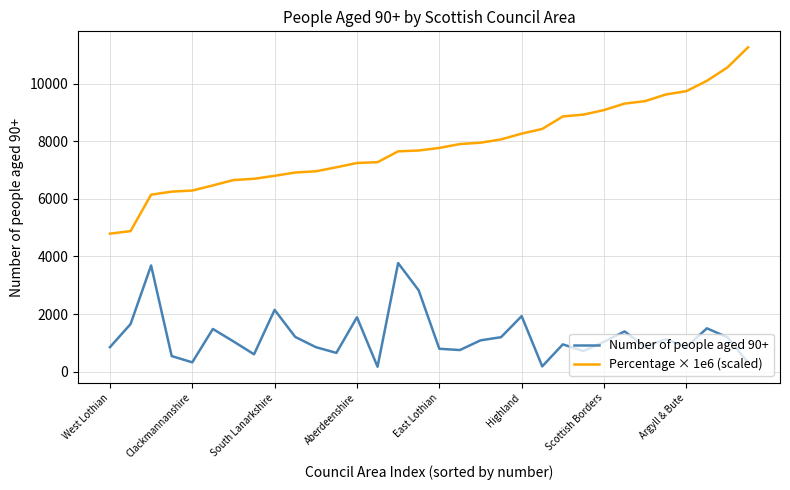

Count the number of categories in the chart.

32